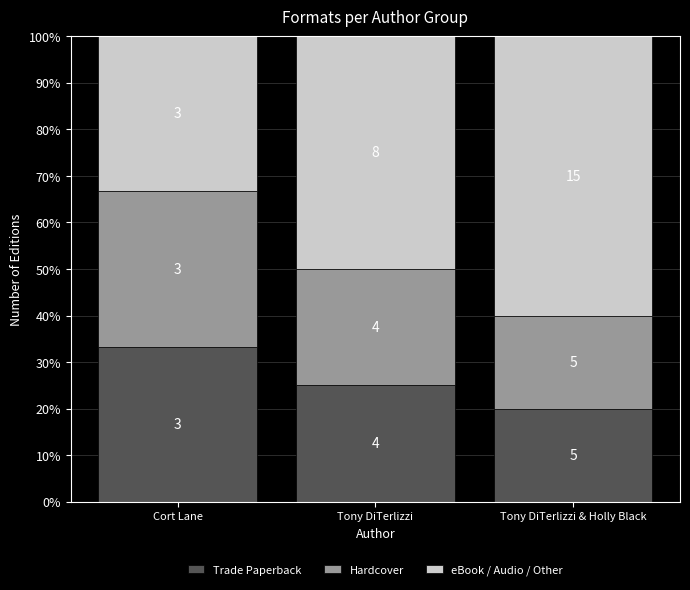

Where is Hardcover nearest to the value 26?

Tony DiTerlizzi